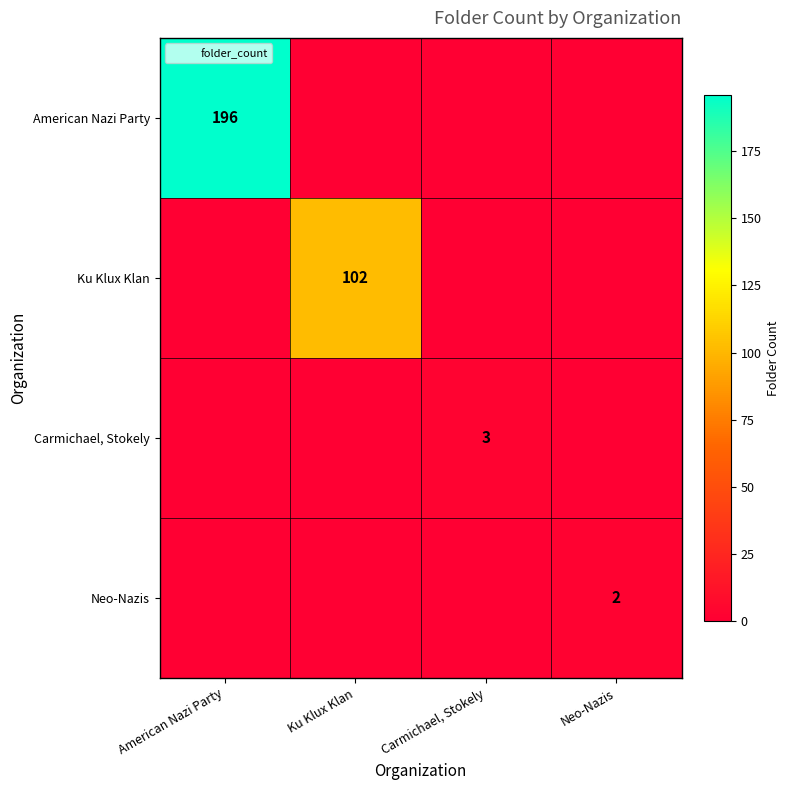

Is it true that Neo-Nazis equals 1 at Neo-Nazis?

False